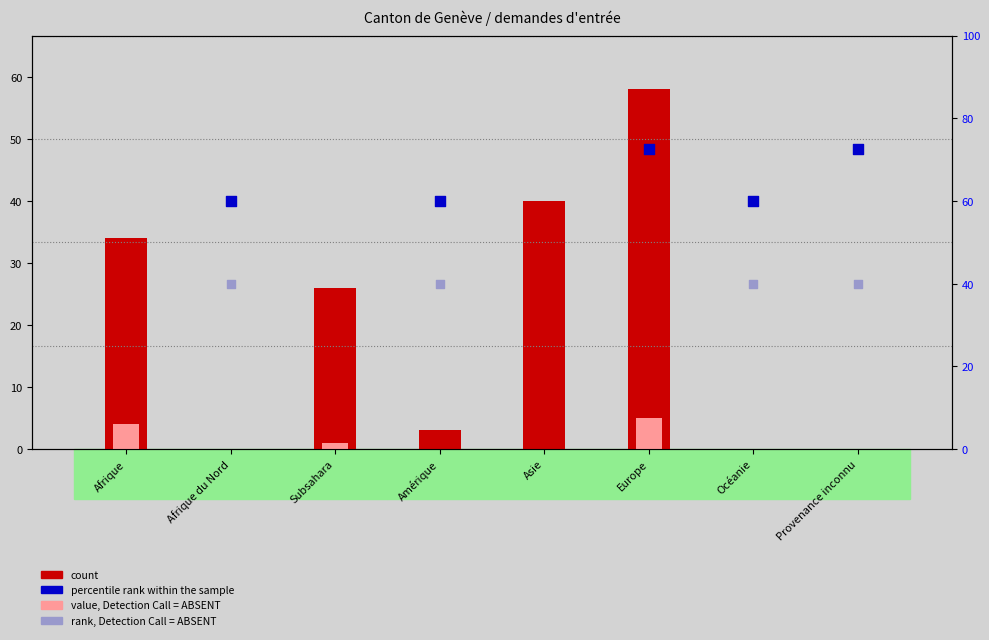

Is the value of count at Subsahara greater than the value of value, Detection Call = ABSENT at Europe?

Yes